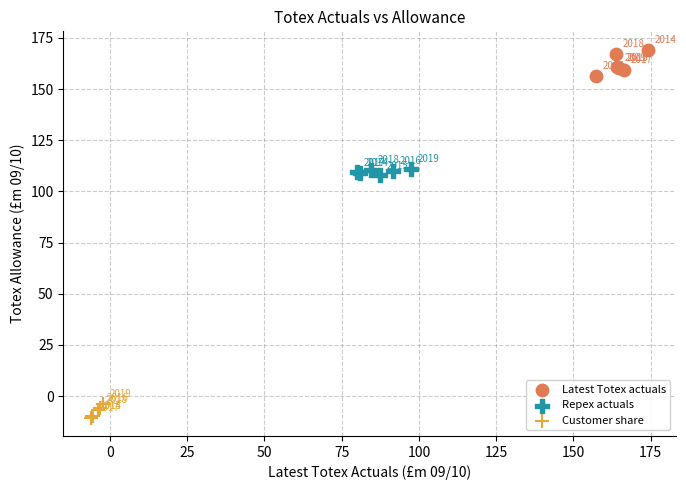

Which series contains the highest Y value?

Latest Totex actuals